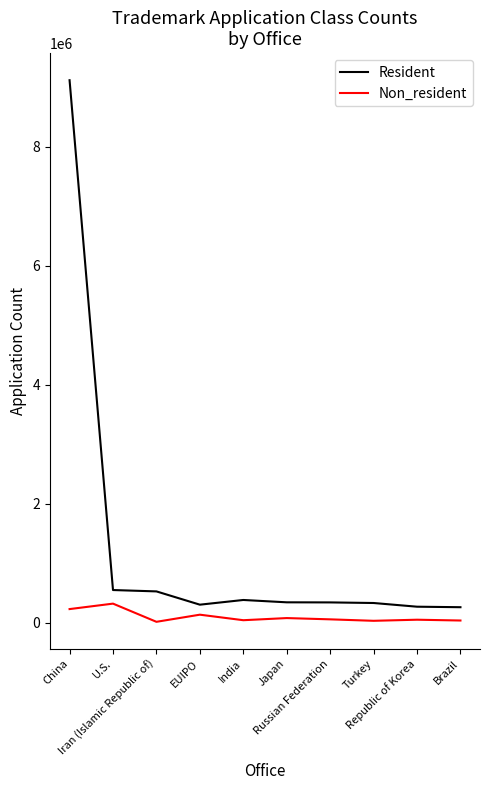

Which series has the largest range (max minus min)?

Resident